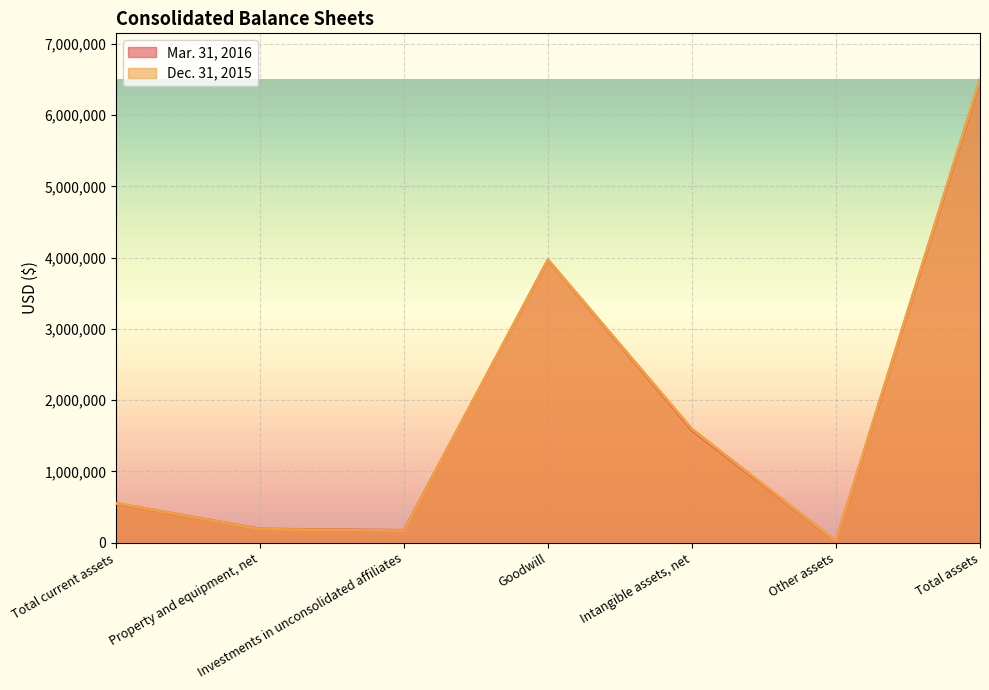

The value of Mar. 31, 2016 at Total current assets is 551306. True or false?

True